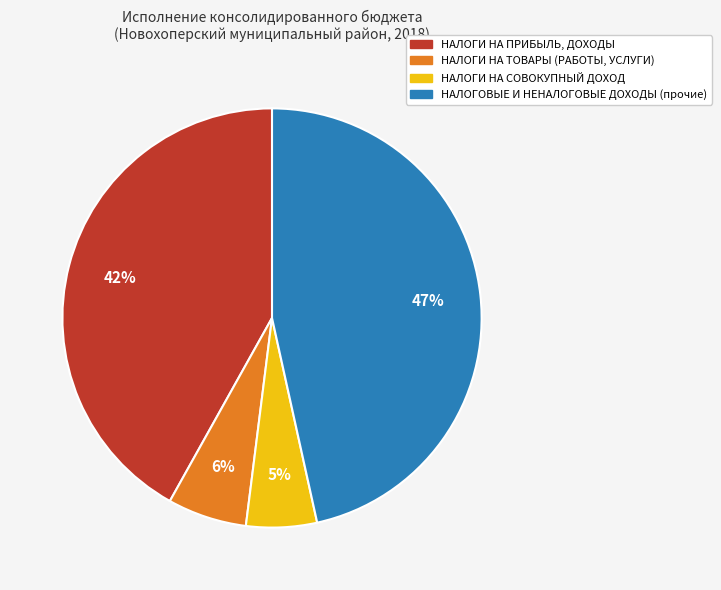

The НАЛОГОВЫЕ И НЕНАЛОГОВЫЕ ДОХОДЫ (прочие) slice represents 47% of the pie. True or false?

True